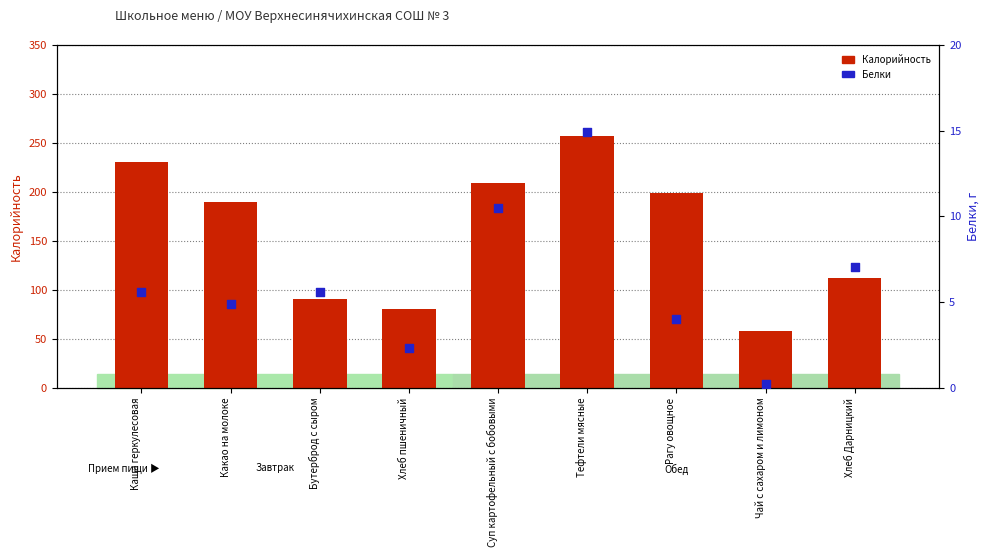

Is the value of Белки at Рагу овощное greater than the value of Калорийность at Суп картофельный с бобовыми?

No